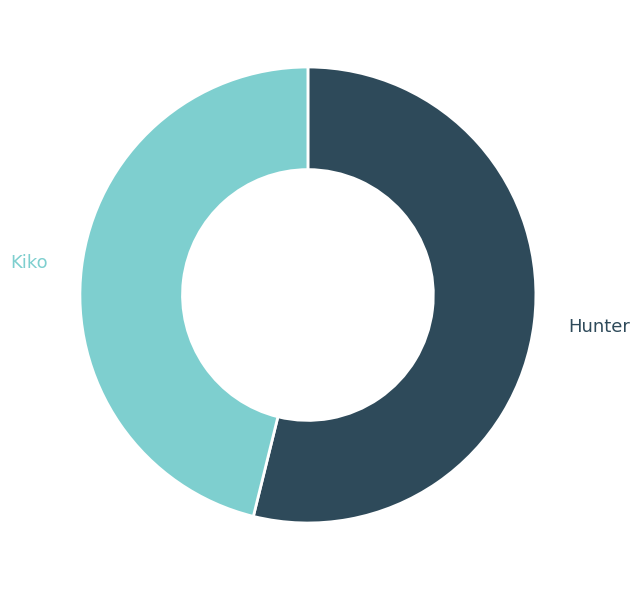

How many slices are in this pie chart?

2